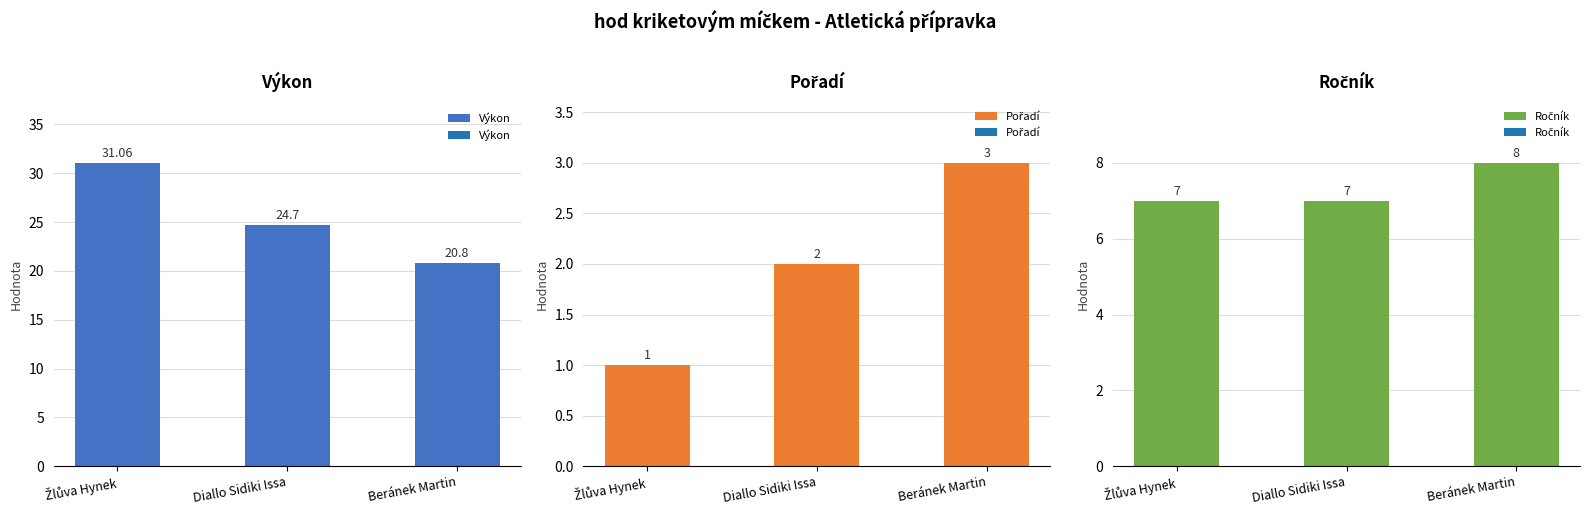

What are all the series names shown in the legend?

Výkon, Pořadí, Ročník